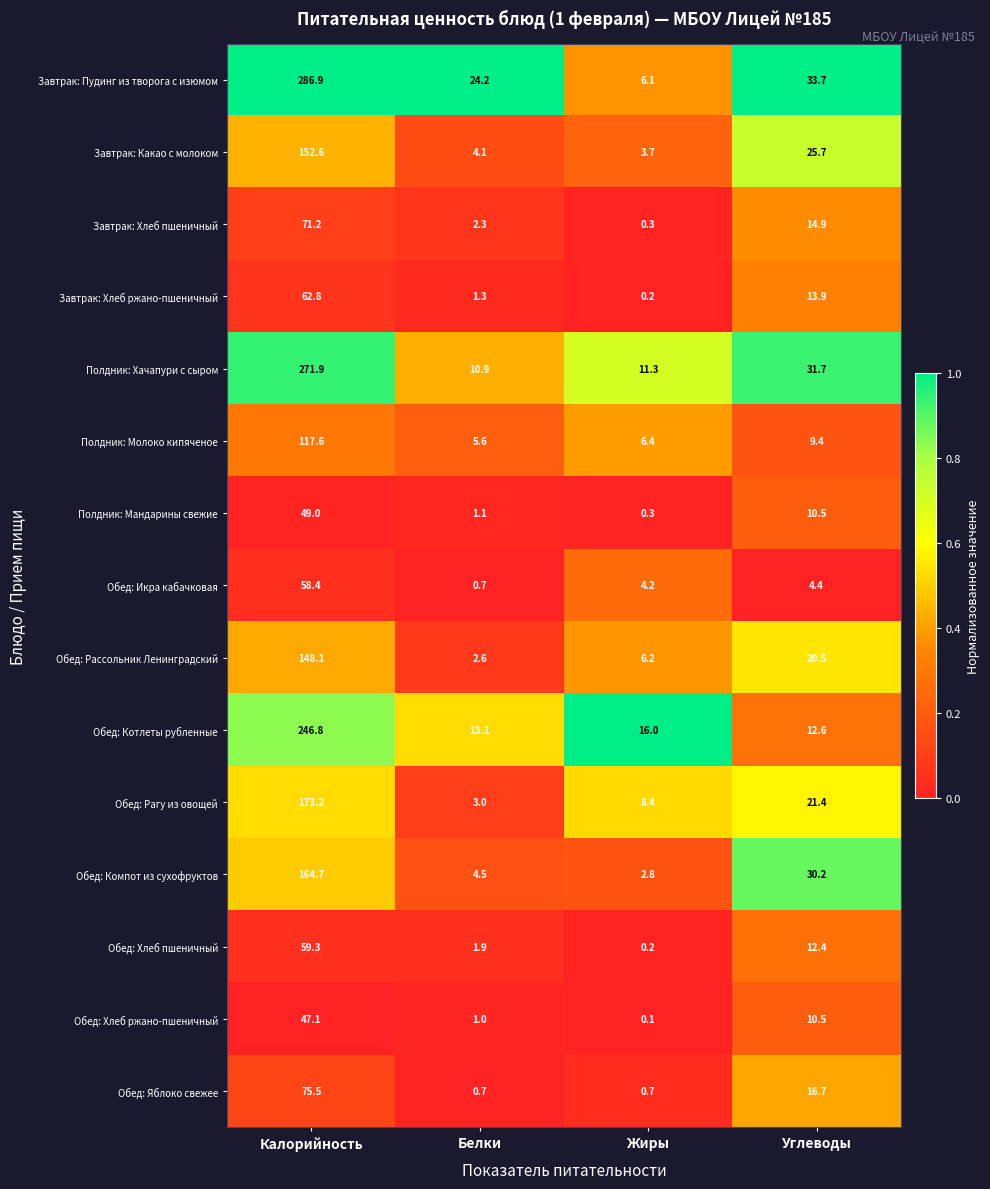

The Обед: Рагу из овощей series shows 173.2 at Калорийность. True or false?

True